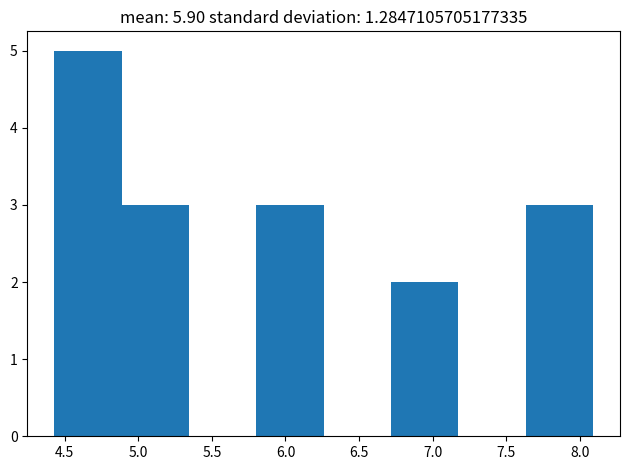

Which range on the x-axis has the tallest bar?

4.45 to 4.90